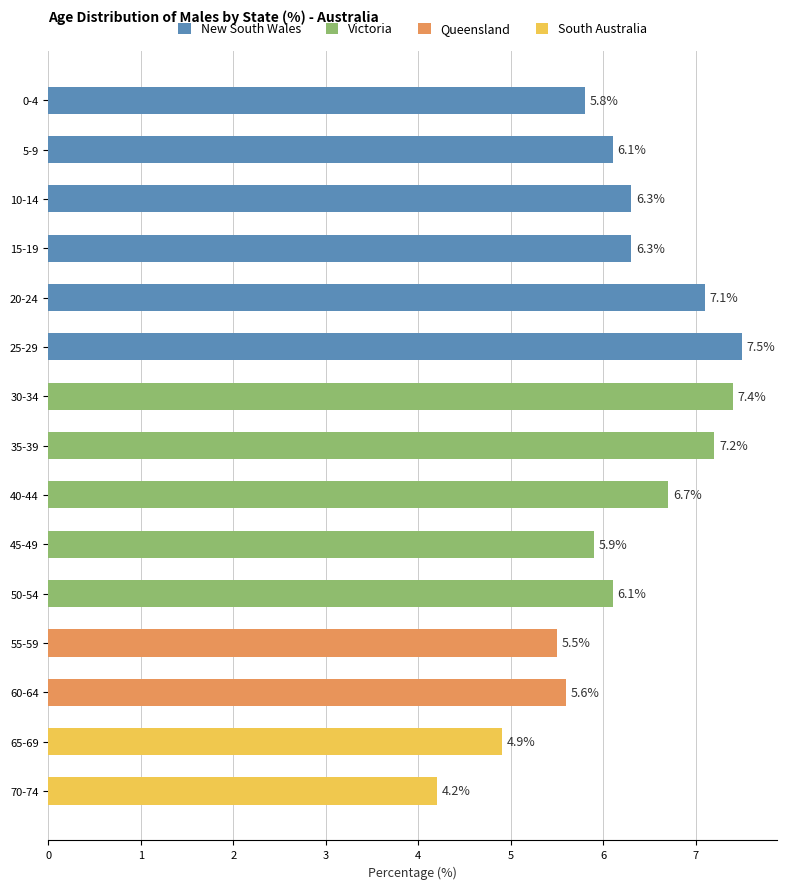

Is it true that the value at 0-4 is 5.8?

True